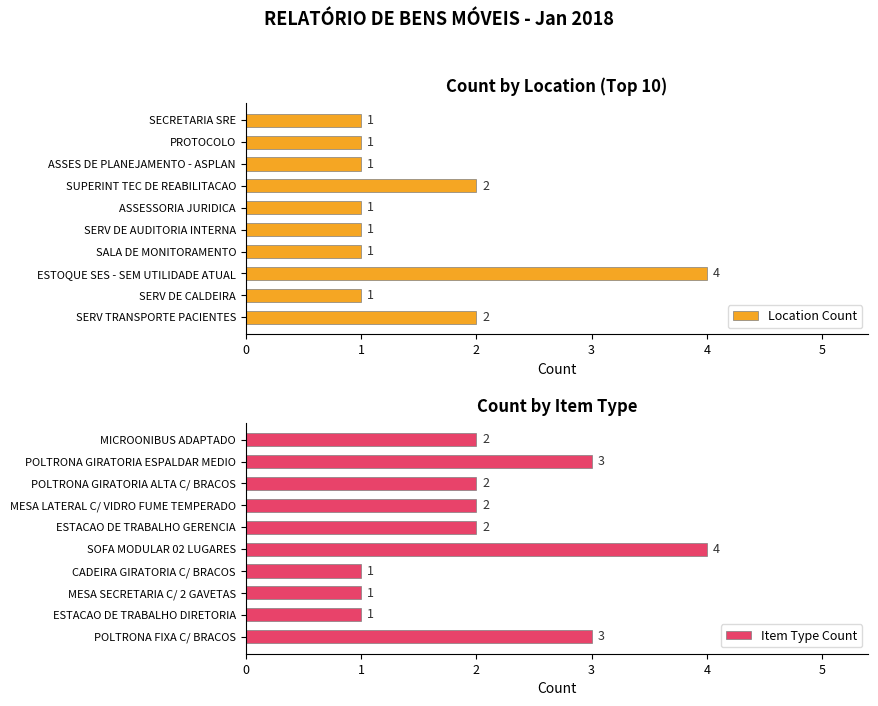

How many categories are shown in the chart?

10